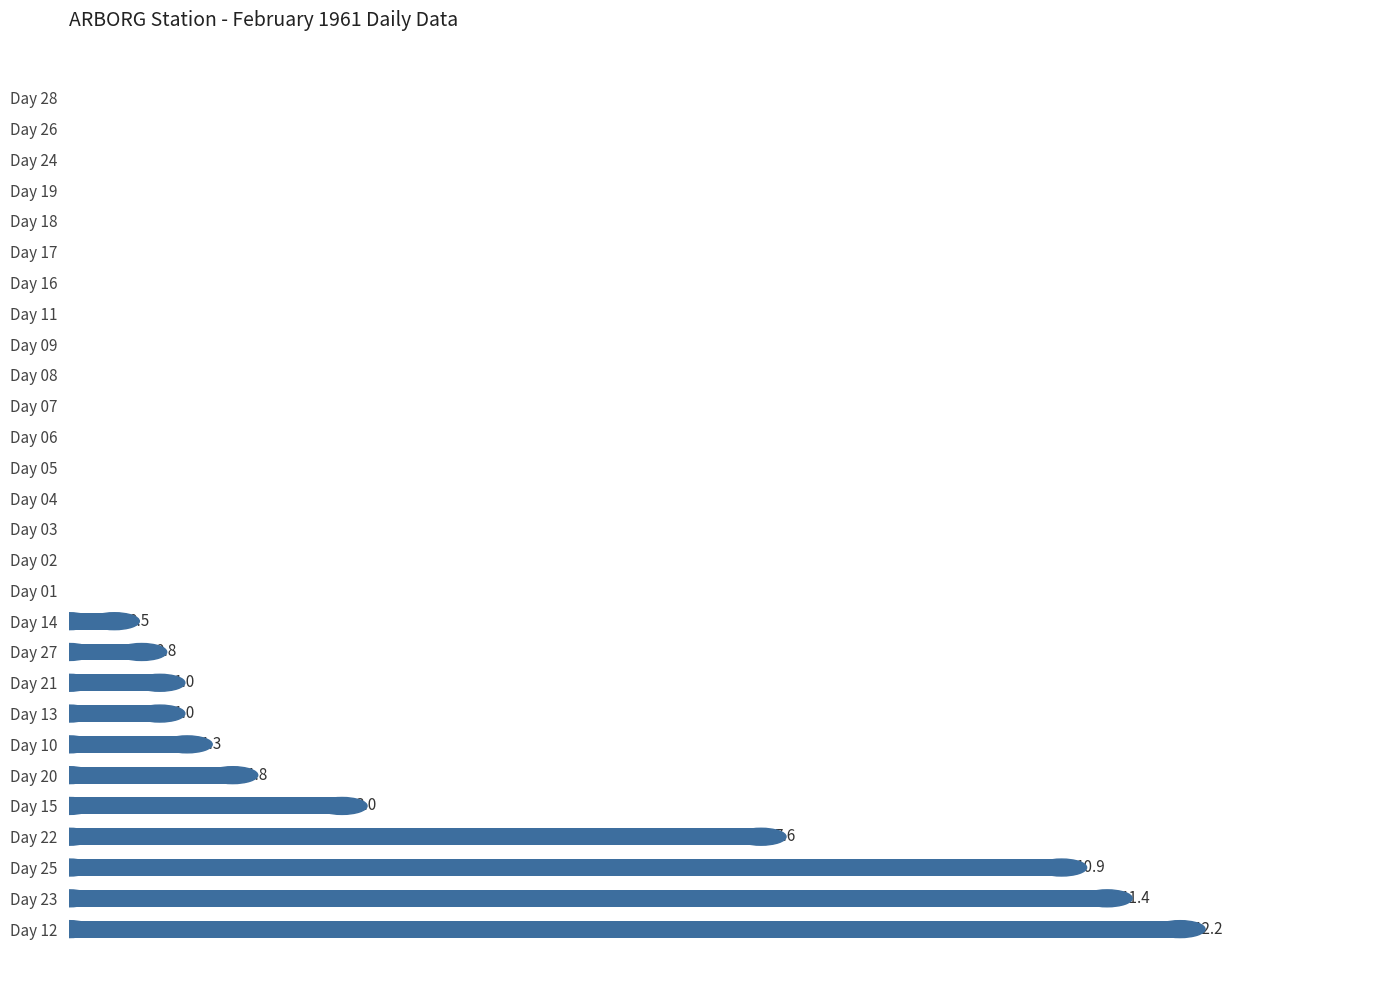

What is the sum of all values?

51.5